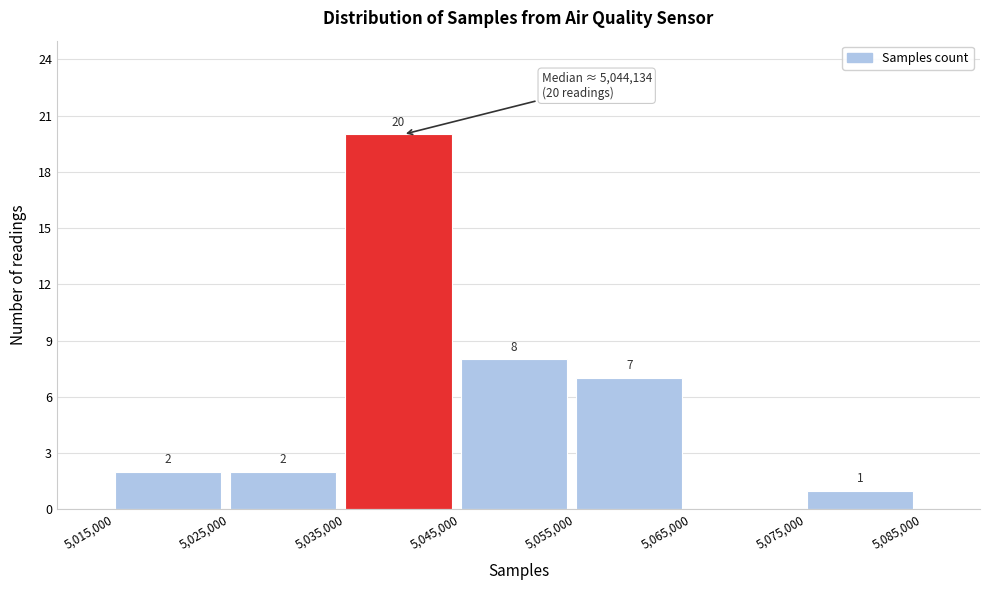

Over which range of the x-axis is the bar tallest?

5,035,000 to 5,045,000